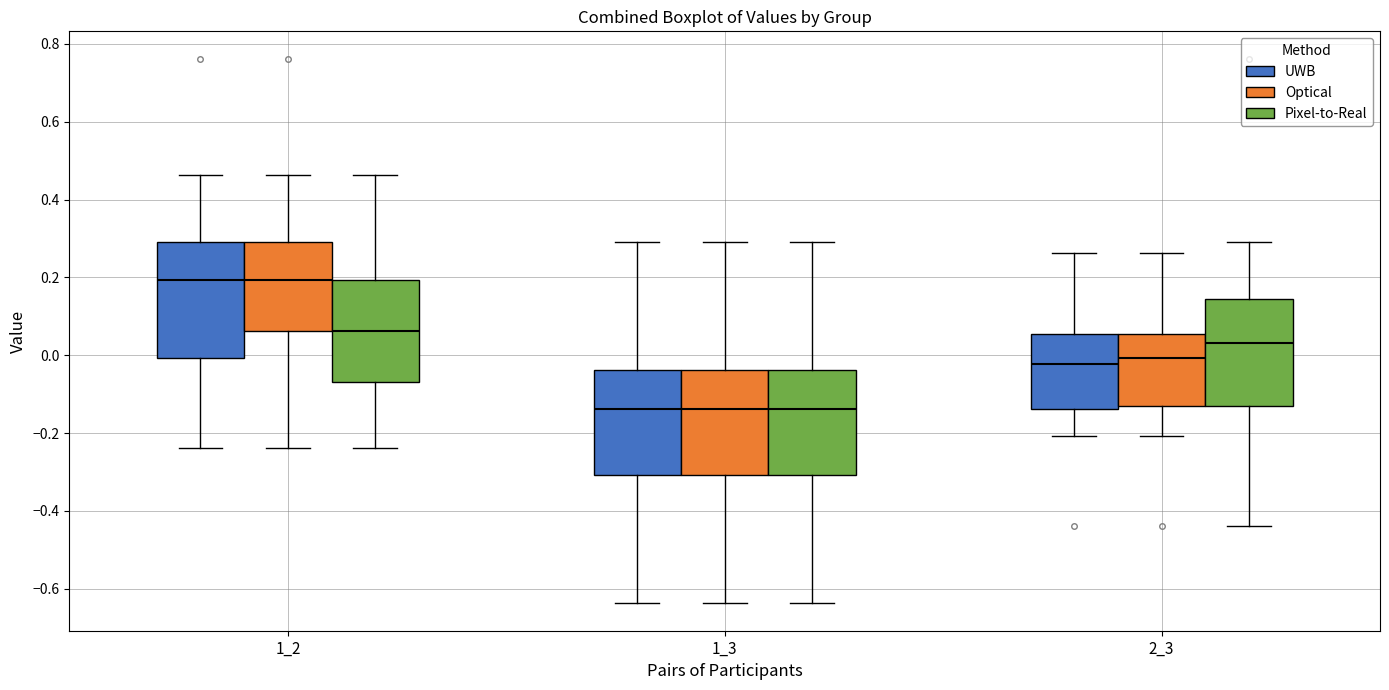

Where does the median line of the box for 1_2 (Optical) sit on the y-axis? The values are not printed on the chart, so give them approximately, as read against the axis.

0.20